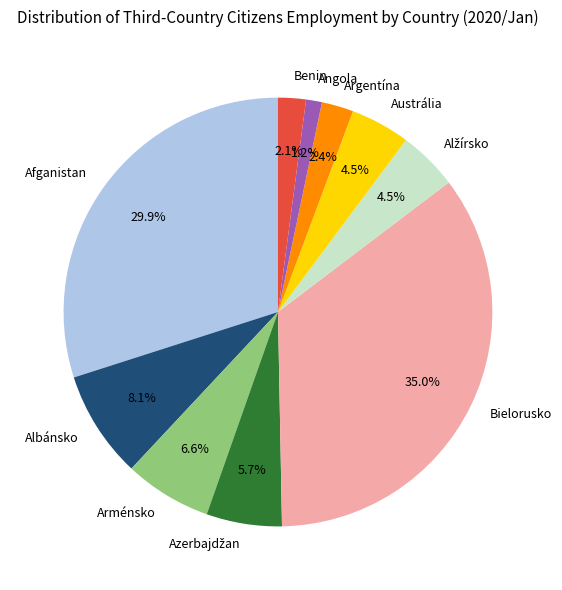

Which has a higher value, Austrália or Benin?

Austrália